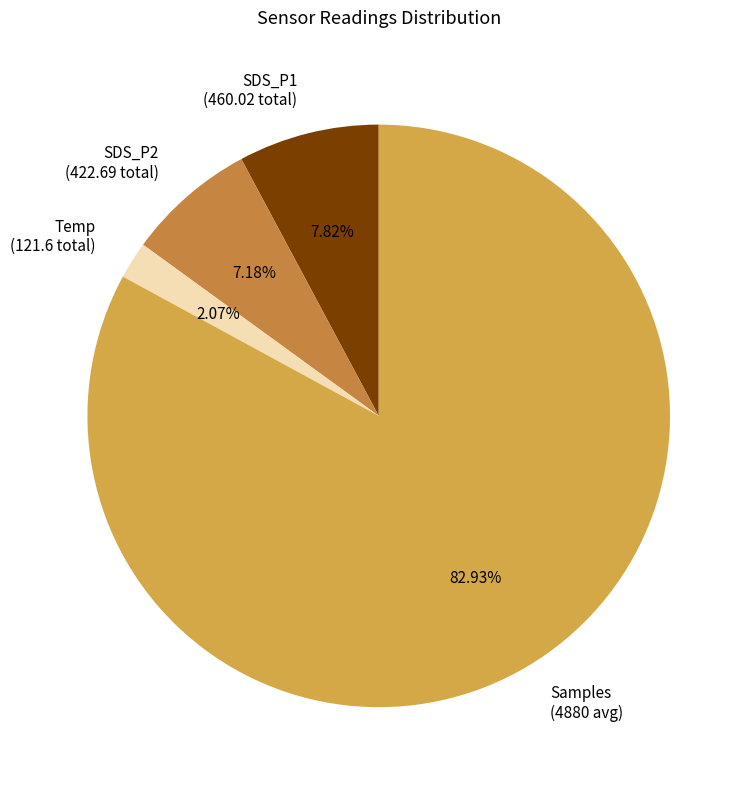

Is the sum of SDS_P1 (460.02 total) and Samples (4880 avg) greater than half?

Yes